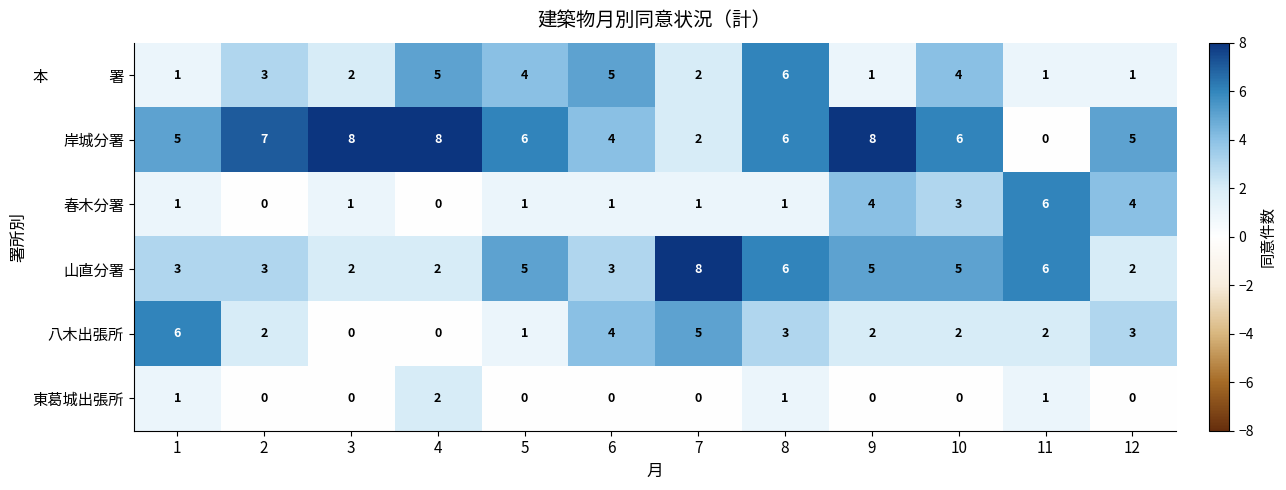

At which category is the sum across all series the highest?

8